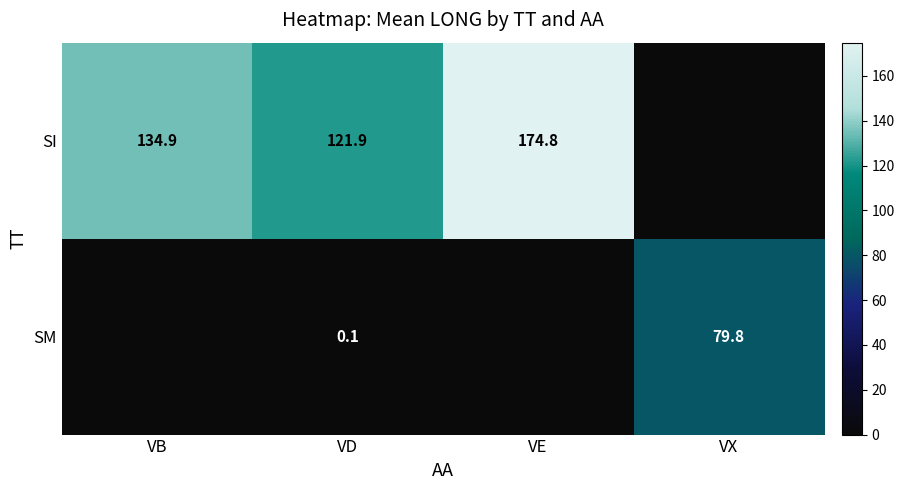

What is the difference between the SI values at VB and VE?

39.9